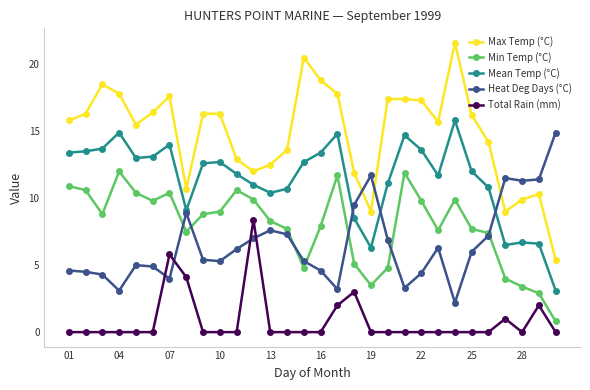

True or false: Max Temp (°C) has more than 1 points higher than both neighbors.

True